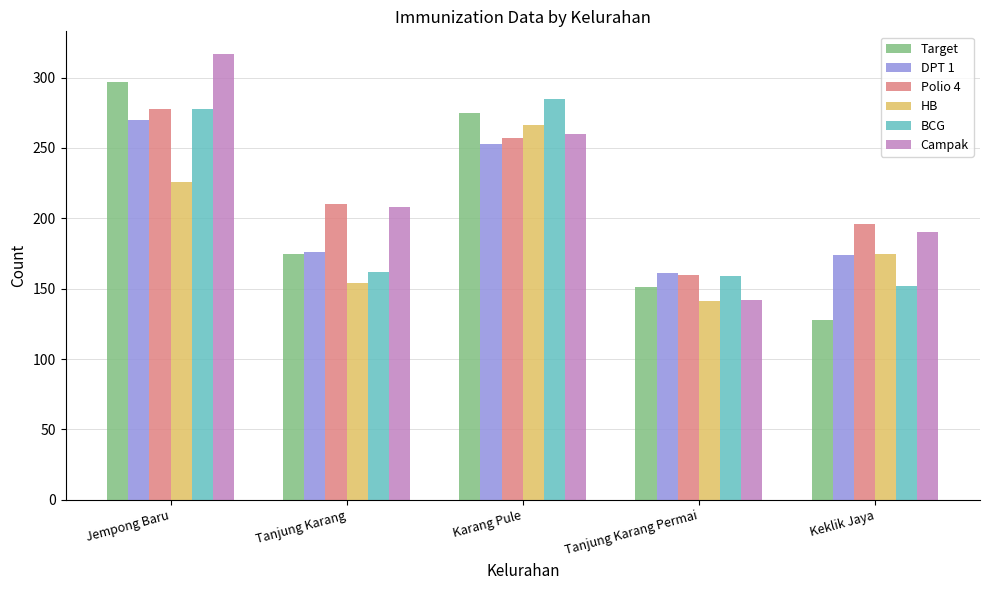

What is the average value of the BCG series?

207